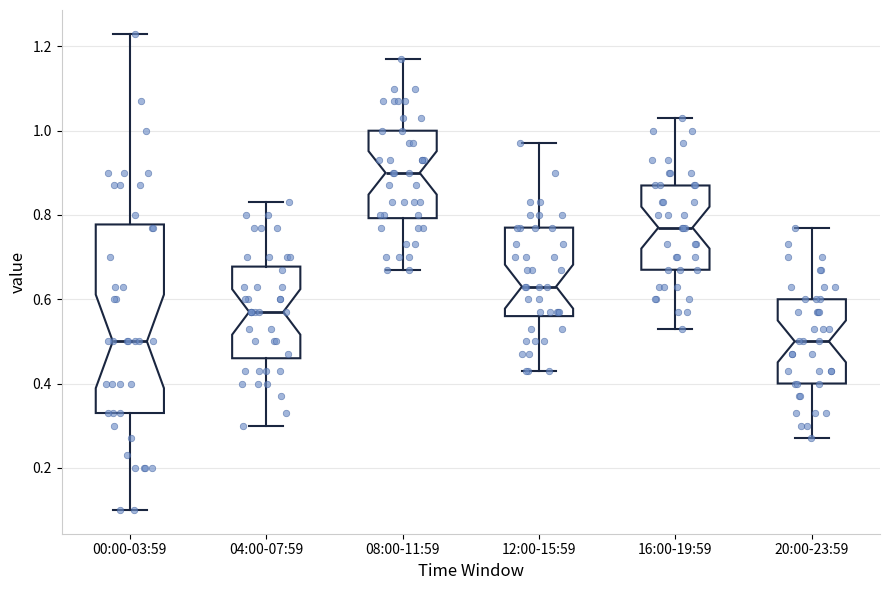

Which box is the tallest, from its lower edge to its upper edge?

00:00-03:59